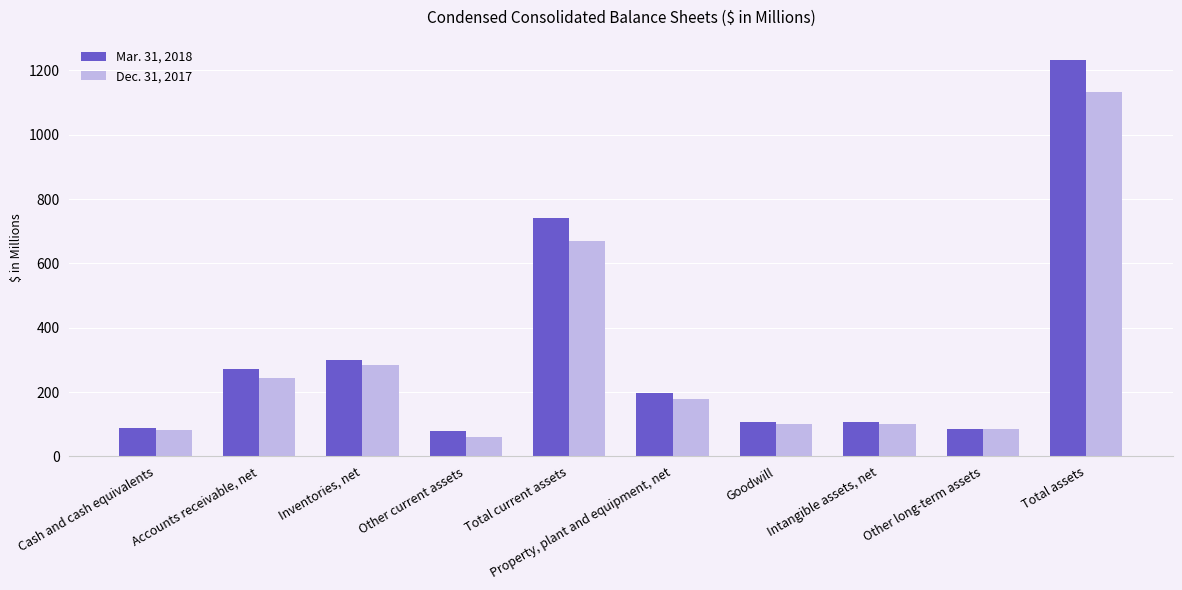

What is the label of the 3rd bar from the left?

Inventories, net